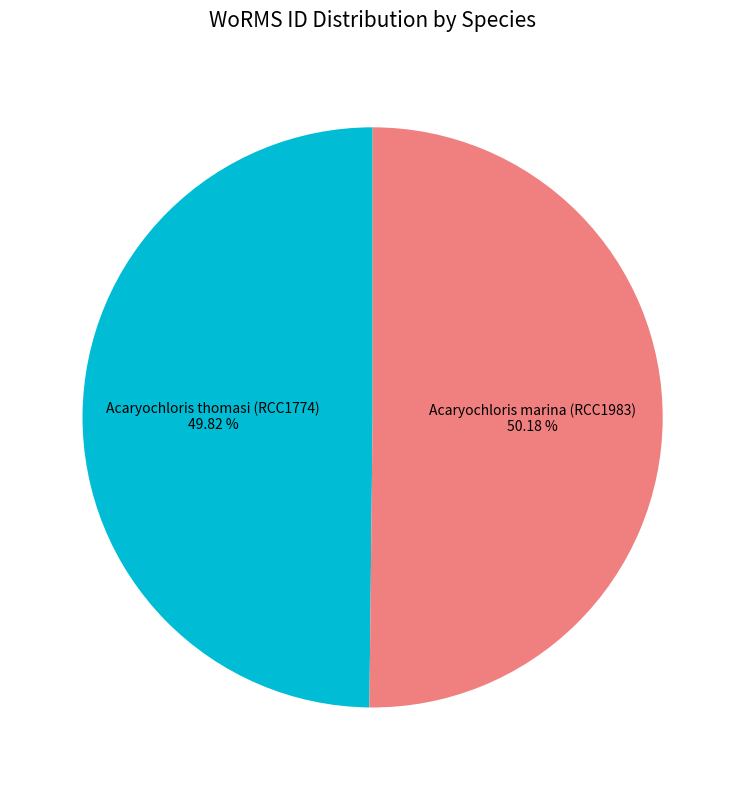

Is there any slice that represents more than half of the pie?

Yes